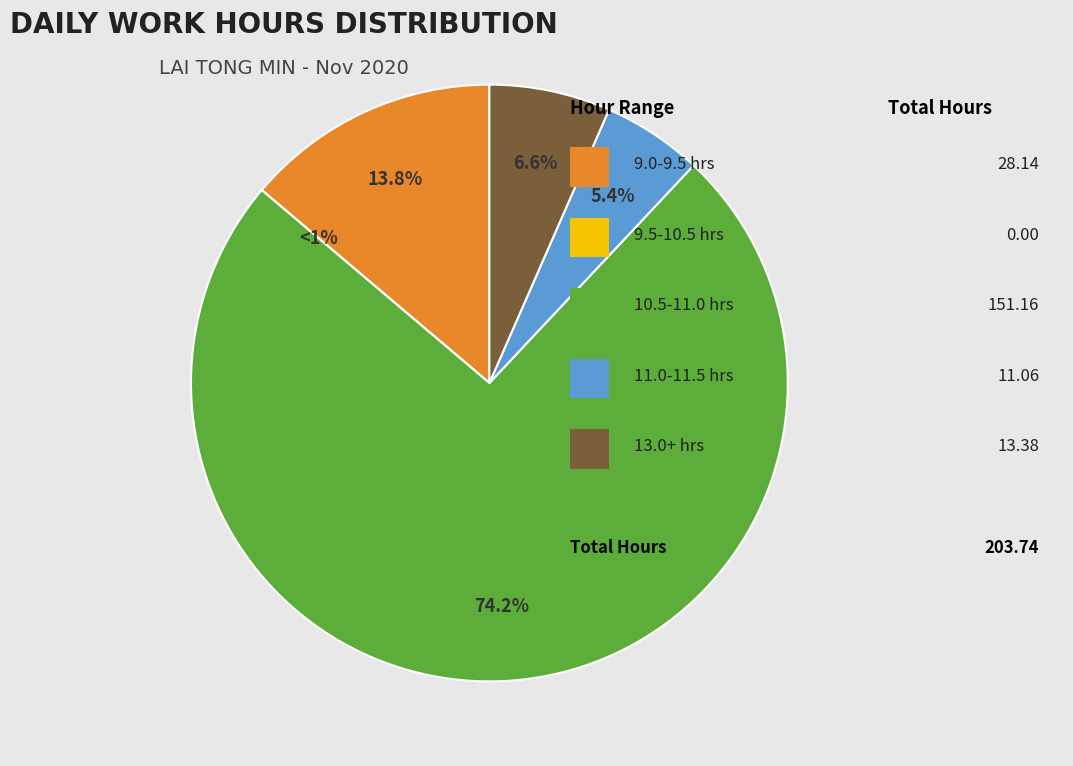

The 4 (Wed) slice represents 1% of the pie. True or false?

False